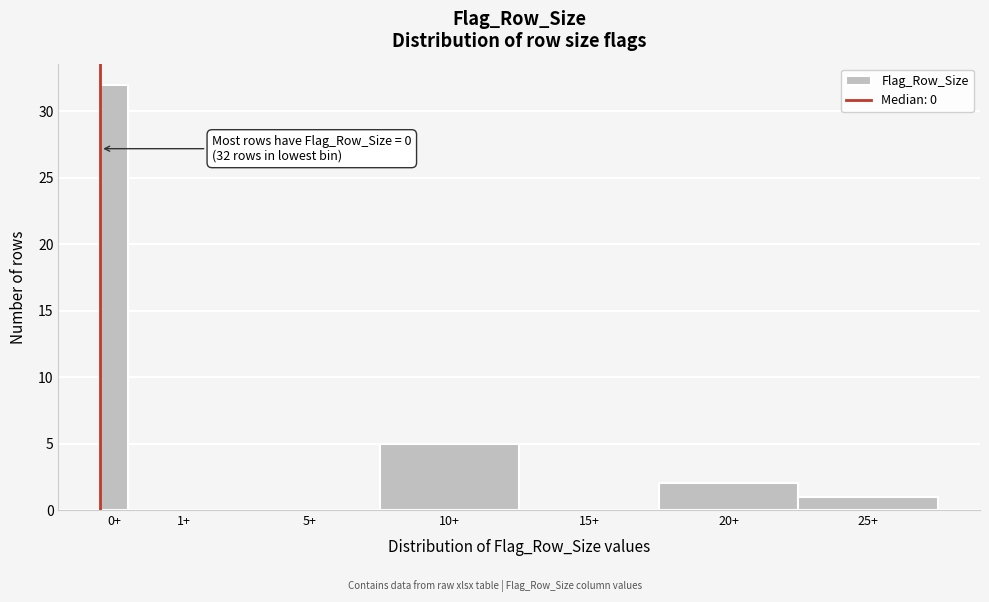

Reading left to right, what are all the values shown in this chart?

0+=32	1+=0	5+=0	10+=5	15+=0	20+=2	25+=1